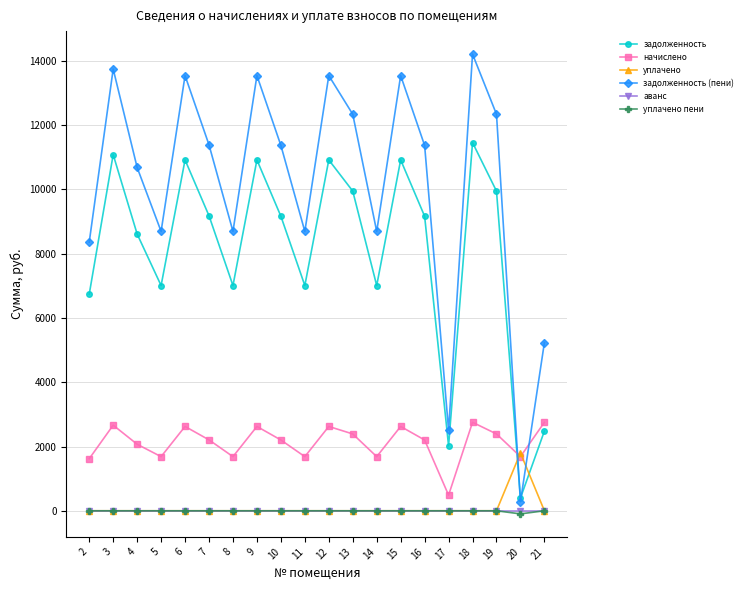

How many data points does each series have?

20